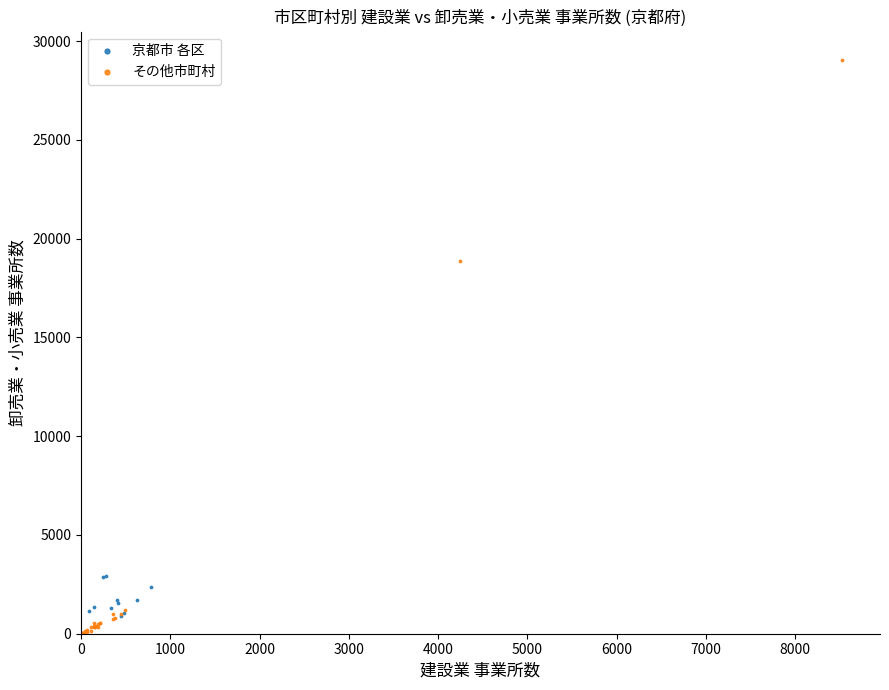

Which series has the largest Y range (max minus min)?

その他市町村